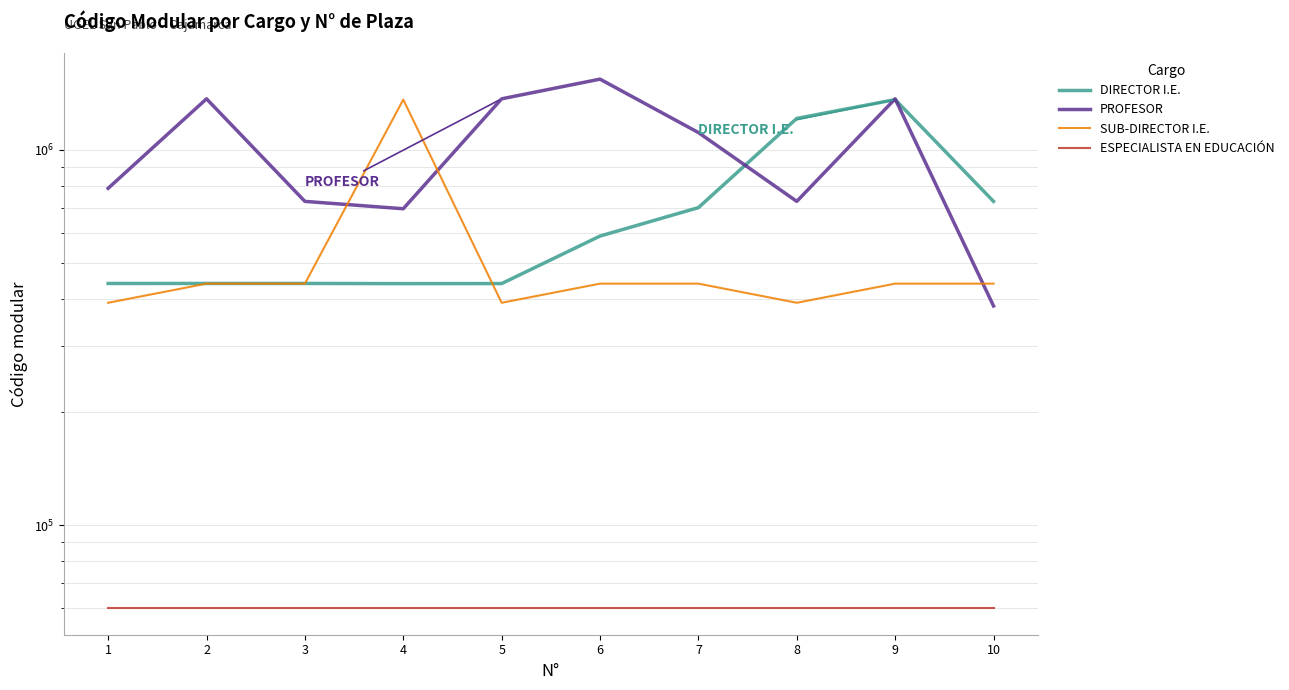

Which series has the widest spread of values?

PROFESOR